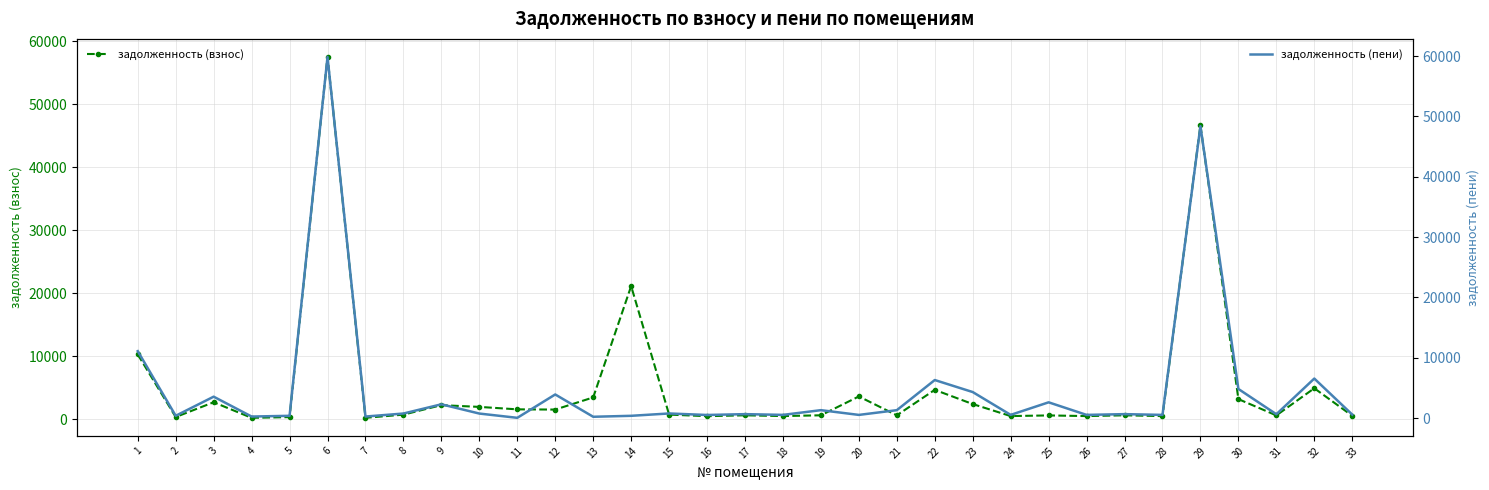

True or false: задолженность (пени) has a value of 520.4 at 16.

True